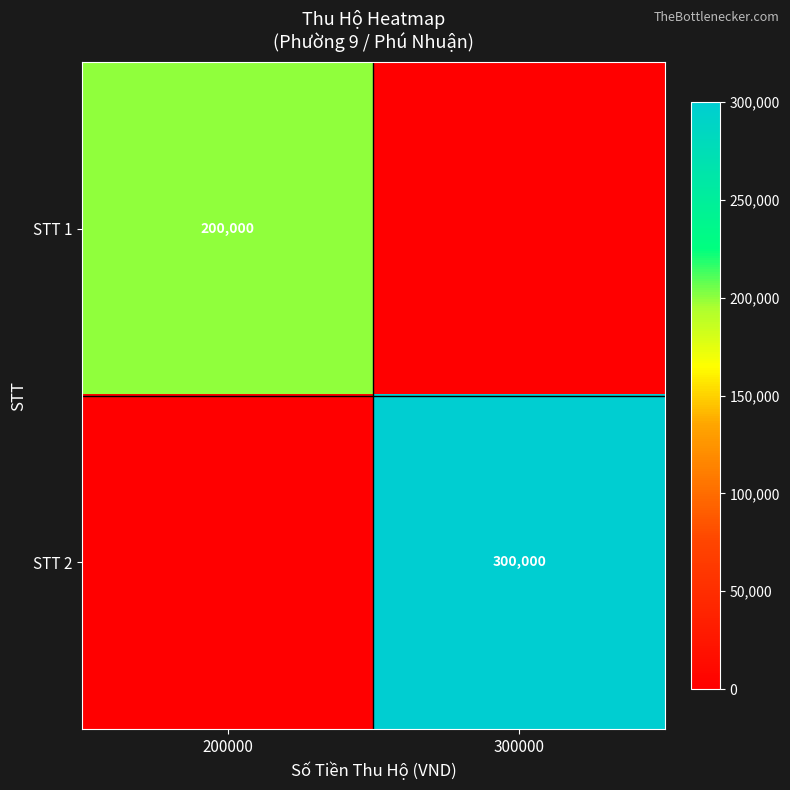

Is the value of STT 1 at 200000 greater than the value of STT 2 at 300000?

No